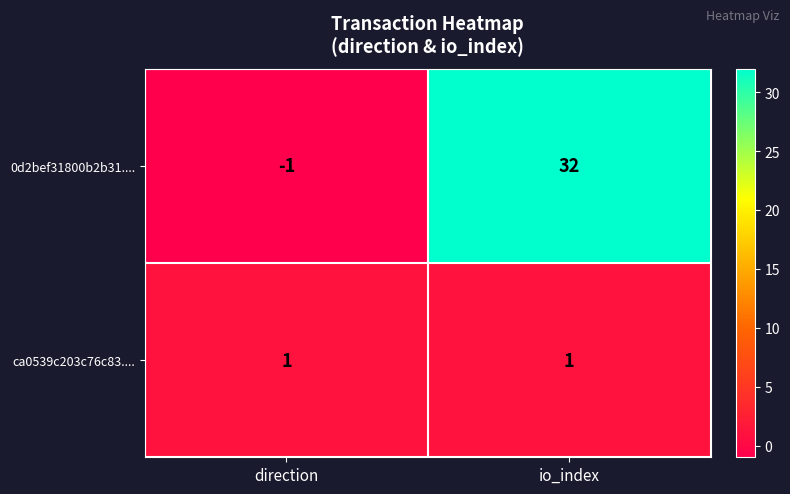

Rank the categories by 0d2bef31800b2b31.... value from highest to lowest.

io_index, direction